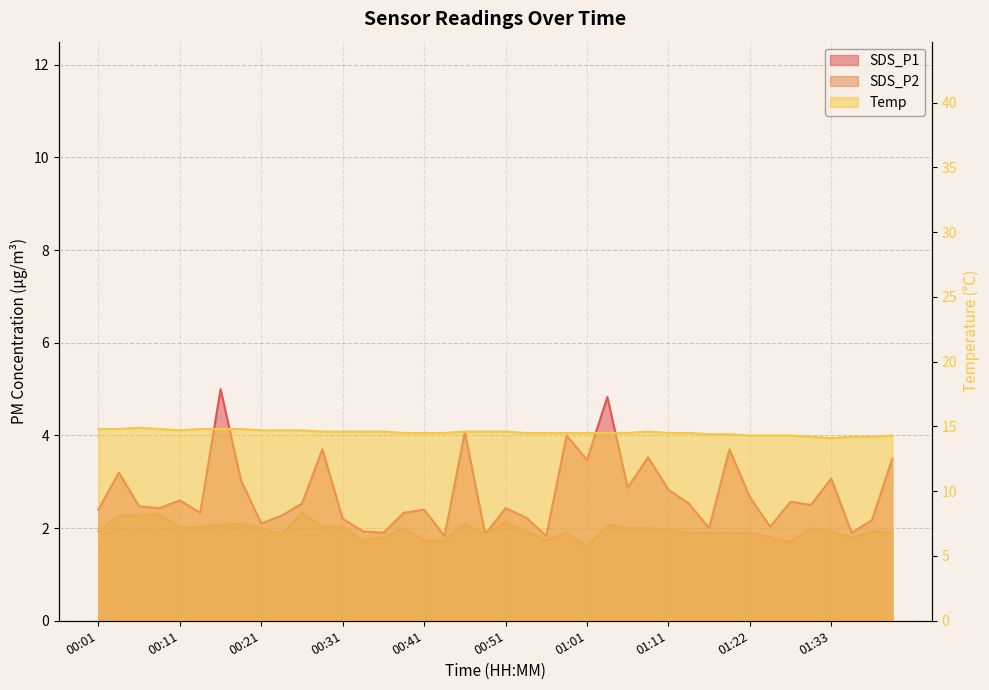

What is the value of the SDS_P2 point at the 26th from the left?

2.1